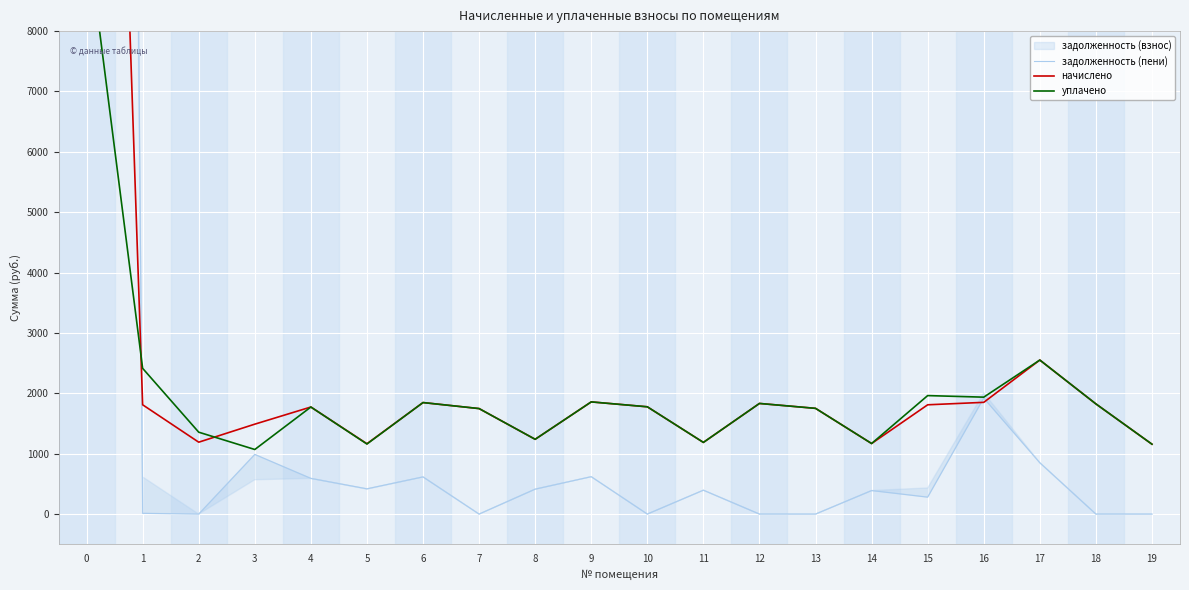

Which series changed the most between 12 and 14?

начислено